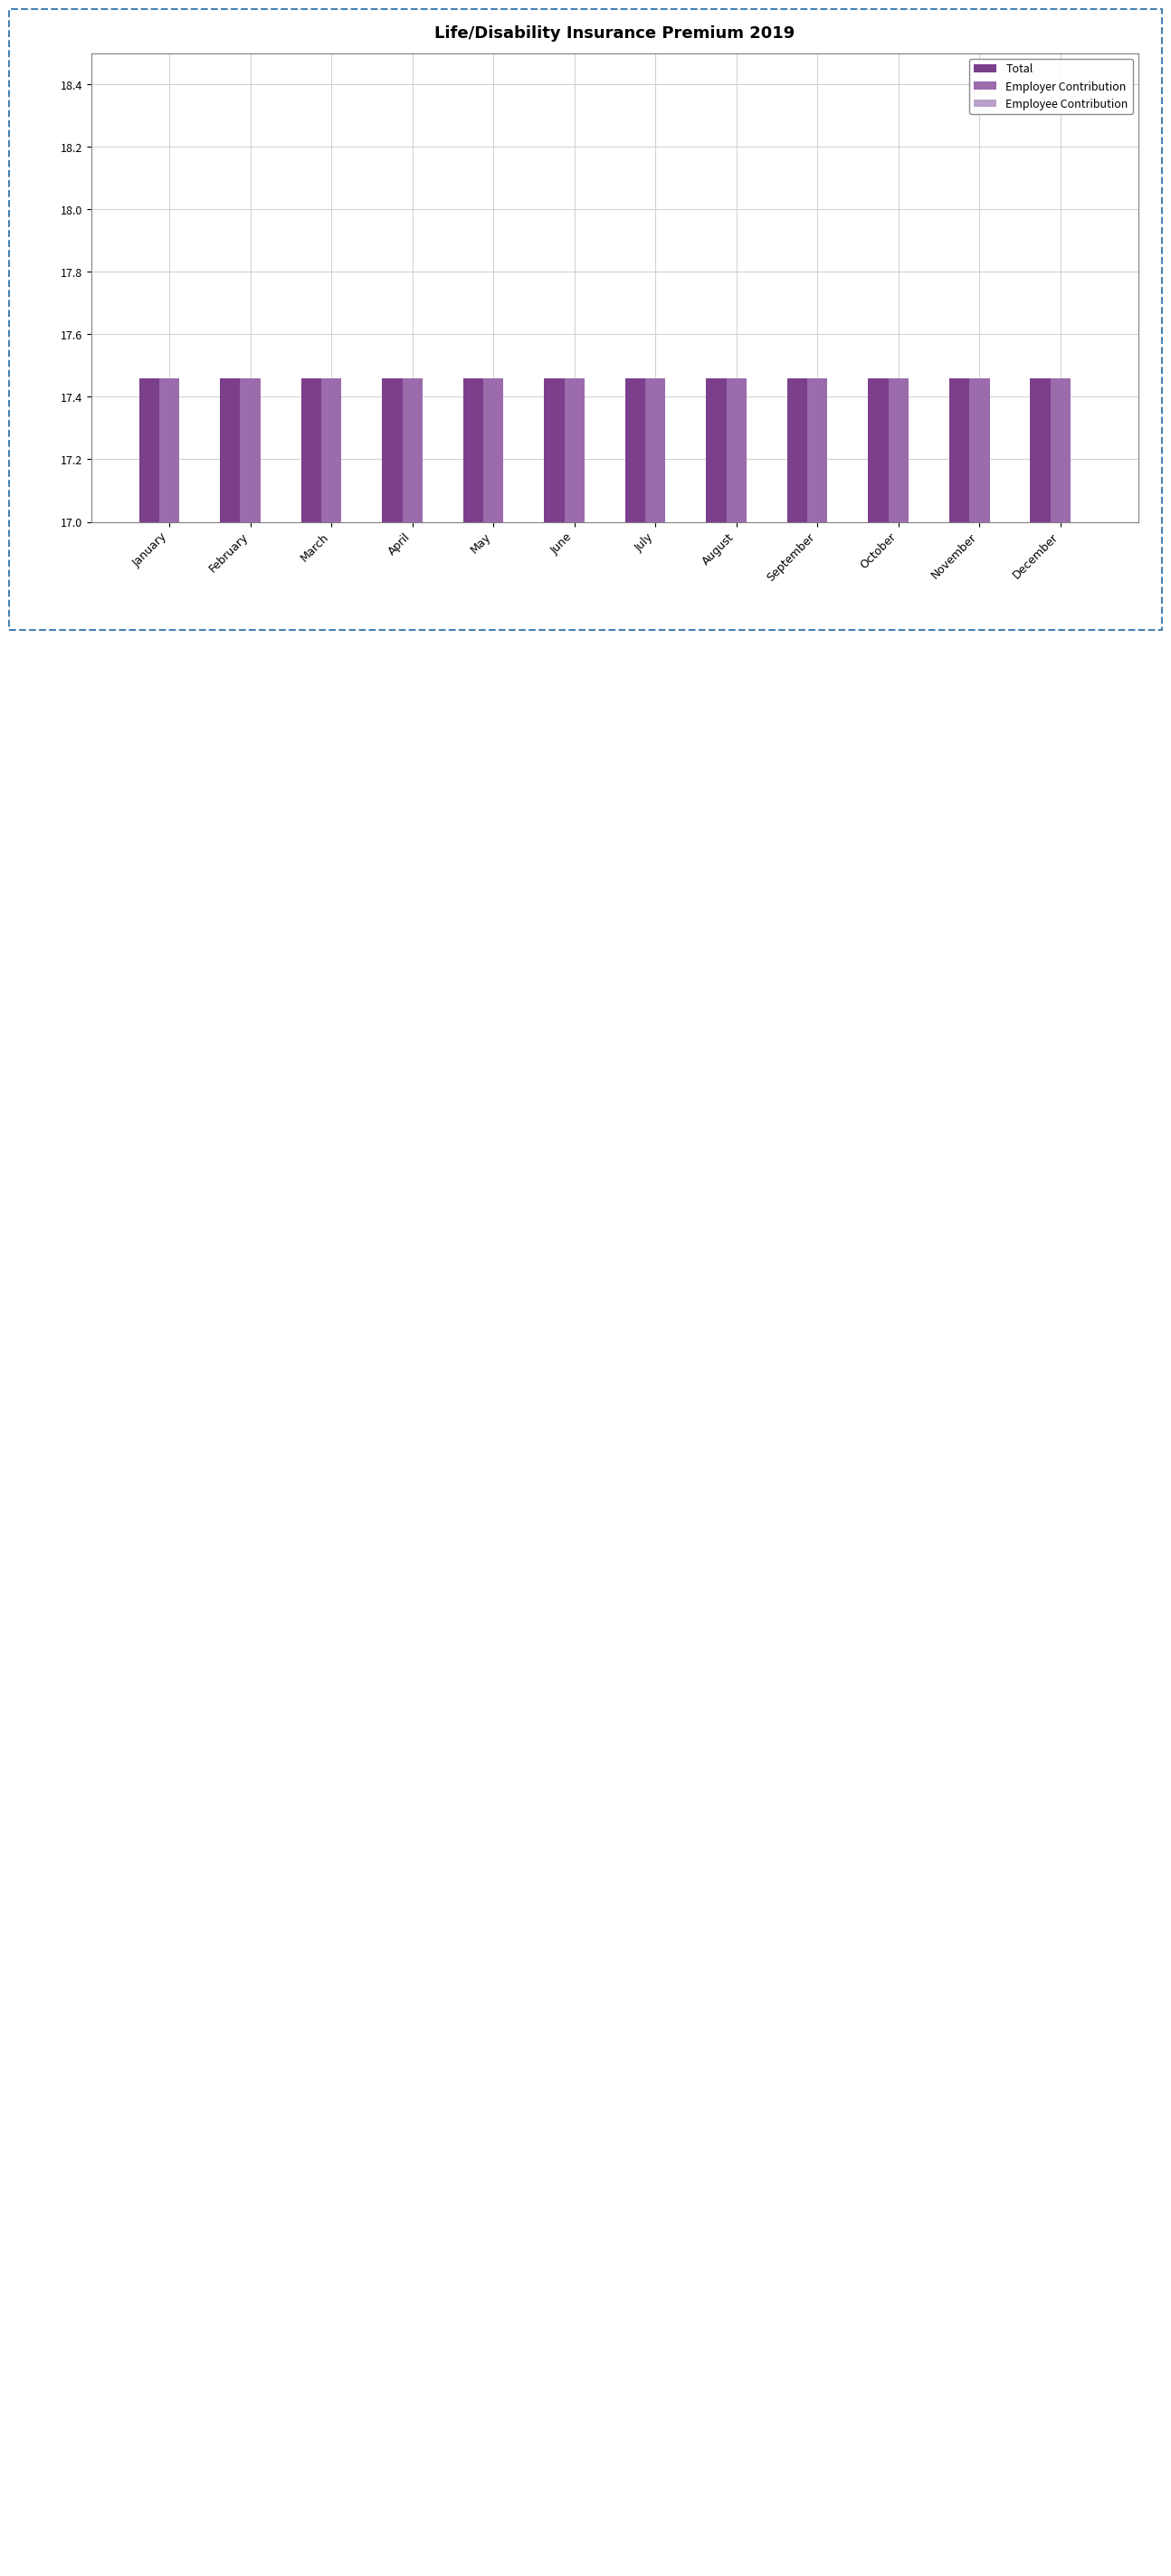

How many series are shown in this chart?

3